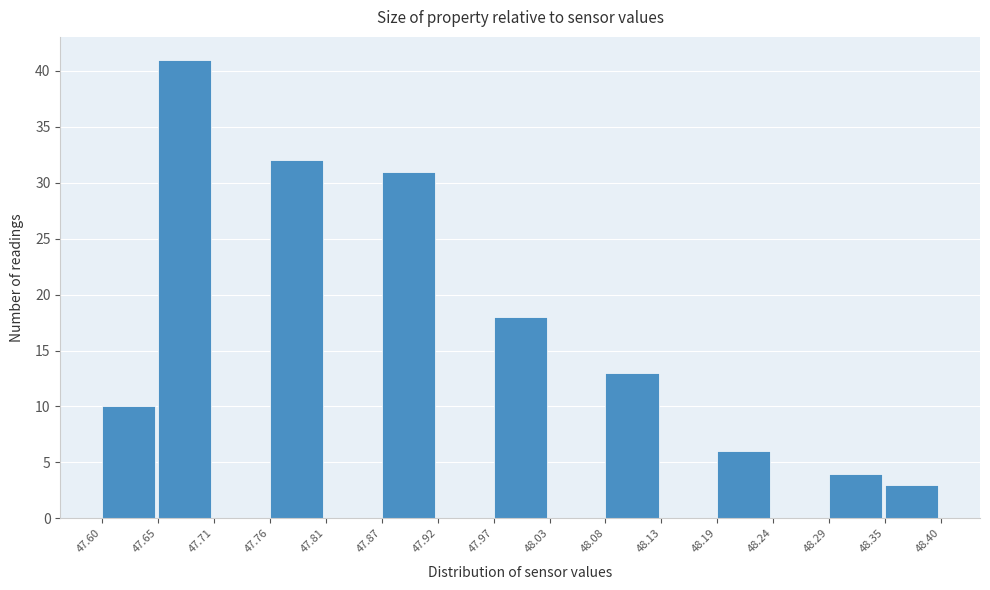

Over which range of the x-axis is the bar tallest?

47.65 to 47.71